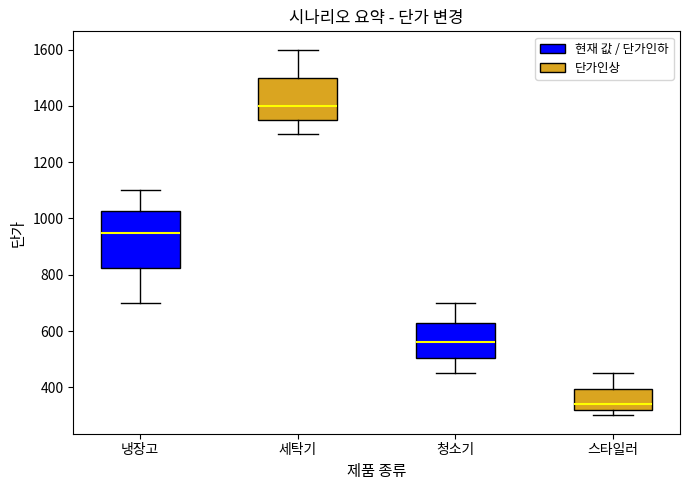

Reading left to right, transcribe this box plot: for each box, give where its median line is, the range the box spans, and where its two whiskers end, as read against the y-axis. The values are not printed on the chart, so give them approximately, as read against the axis.

냉장고: median 960, box 820 to 1020, whiskers 700 to 1100
세탁기: median 1400, box 1360 to 1500, whiskers 1300 to 1600
청소기: median 560, box 500 to 640, whiskers 460 to 700
스타일러: median 340, box 320 to 400, whiskers 300 to 460